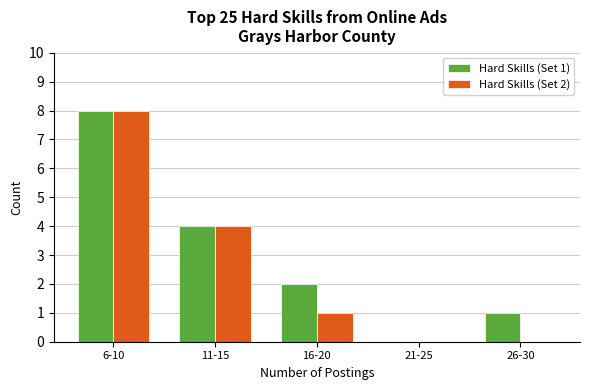

Reading right to left, what are all the values shown in this chart?

Hard Skills (Set 1): 26-30=1	21-25=0	16-20=2	11-15=4	6-10=8
Hard Skills (Set 2): 26-30=0	21-25=0	16-20=1	11-15=4	6-10=8